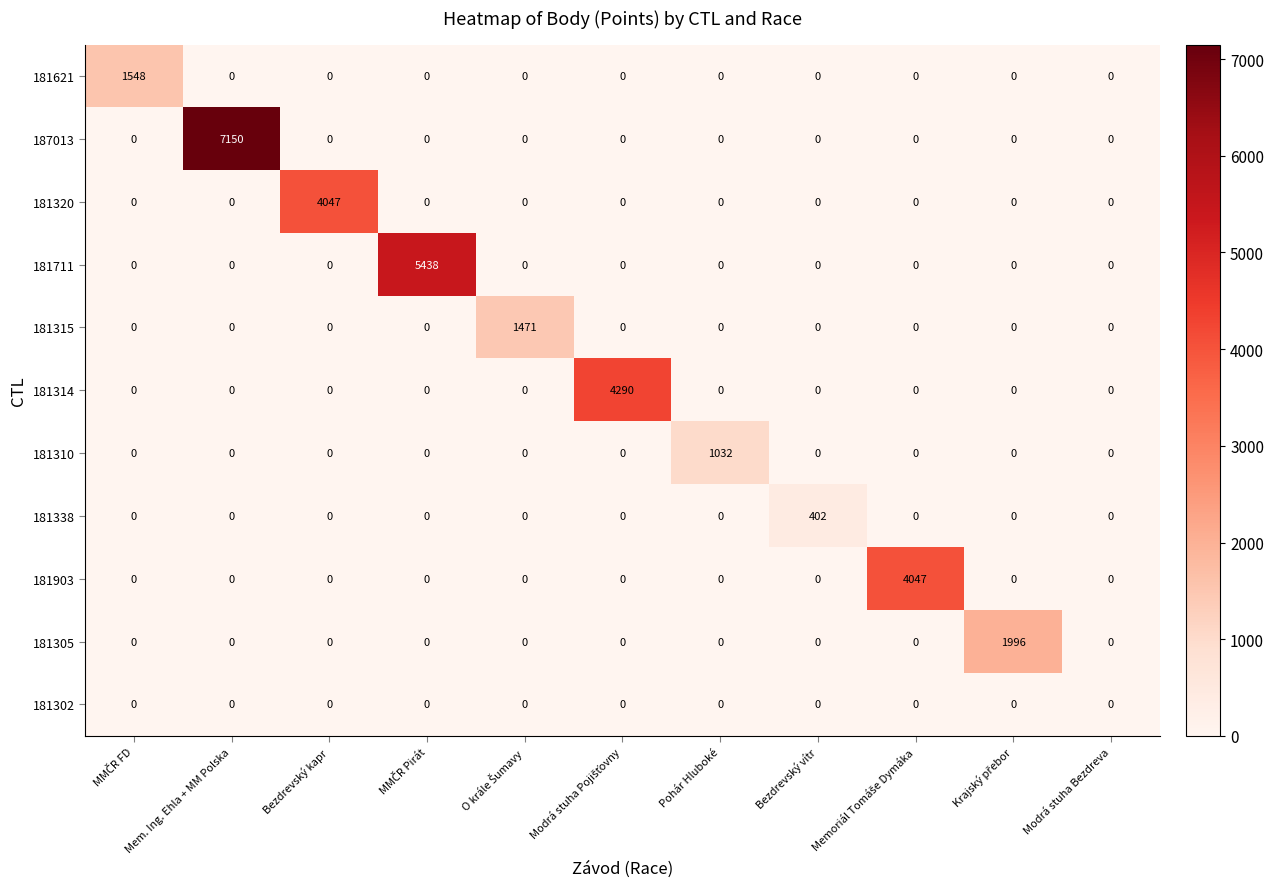

True or false: 181315 has a value of -1024 at Mem. Ing. Ehla + MM Polska.

False